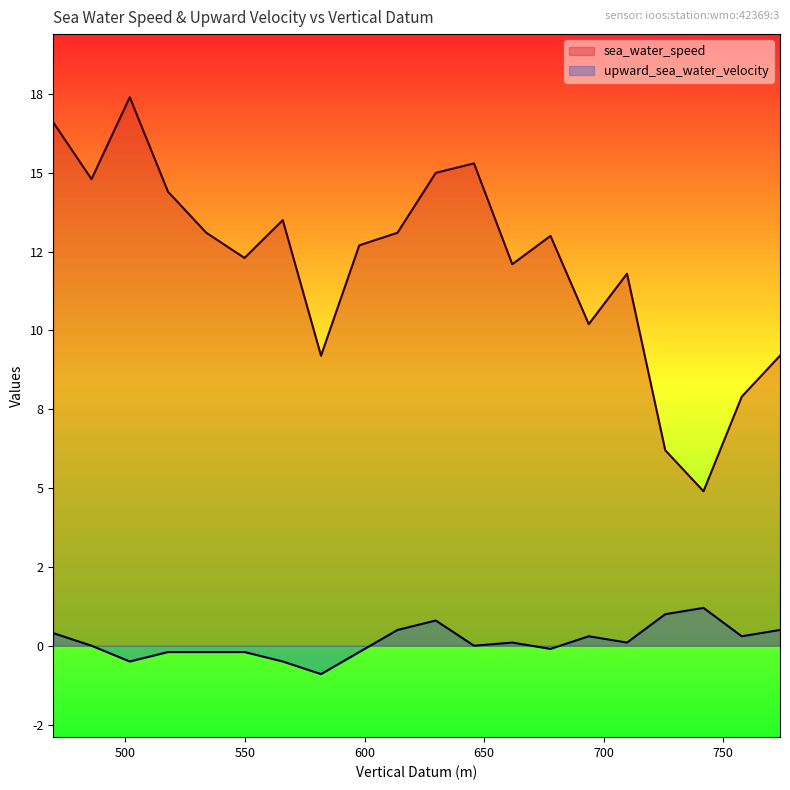

What is the highest value of the upward_sea_water_velocity series?

1.2